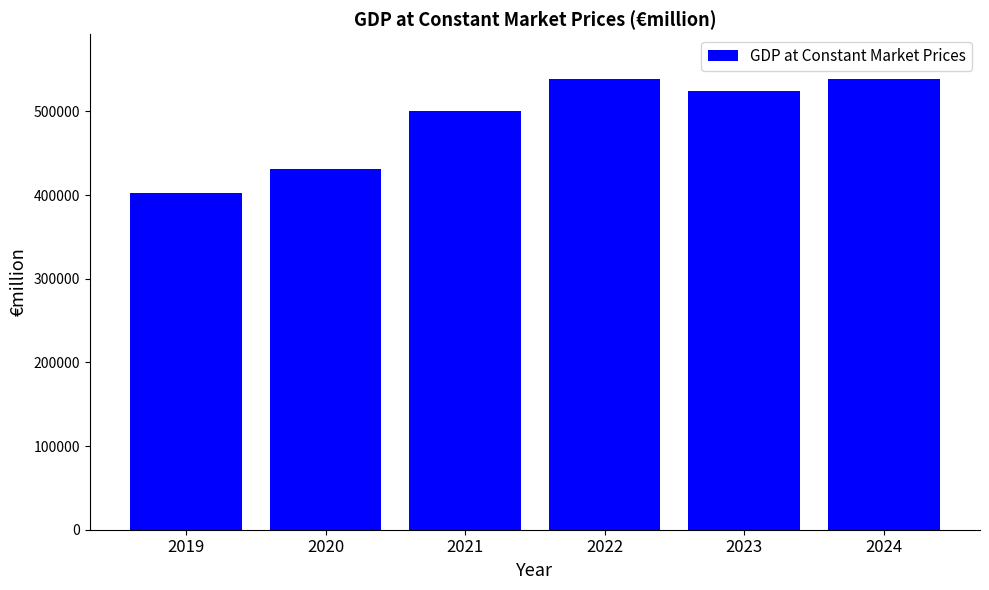

The value at 2021 is 329177.3. True or false?

False